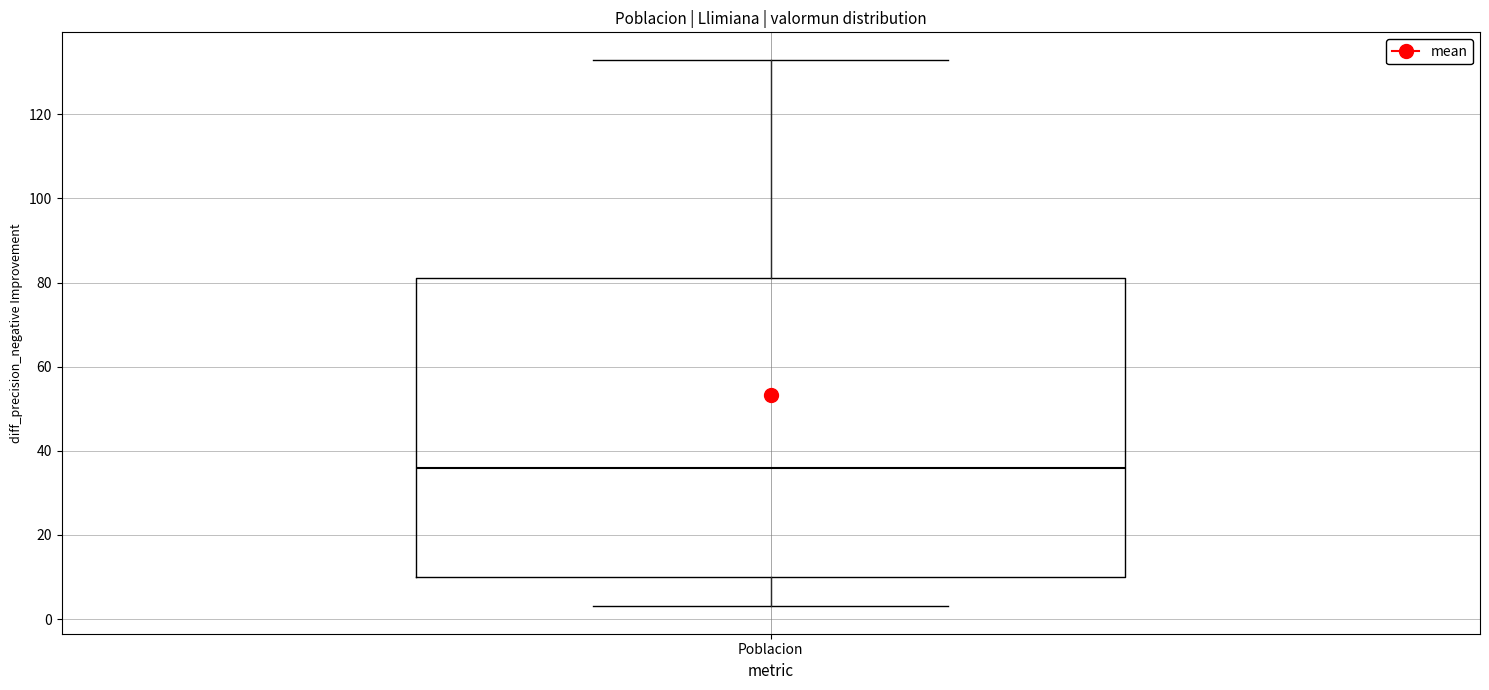

Where does the upper whisker of the box for Poblacion end on the y-axis? The values are not printed on the chart, so give them approximately, as read against the axis.

134